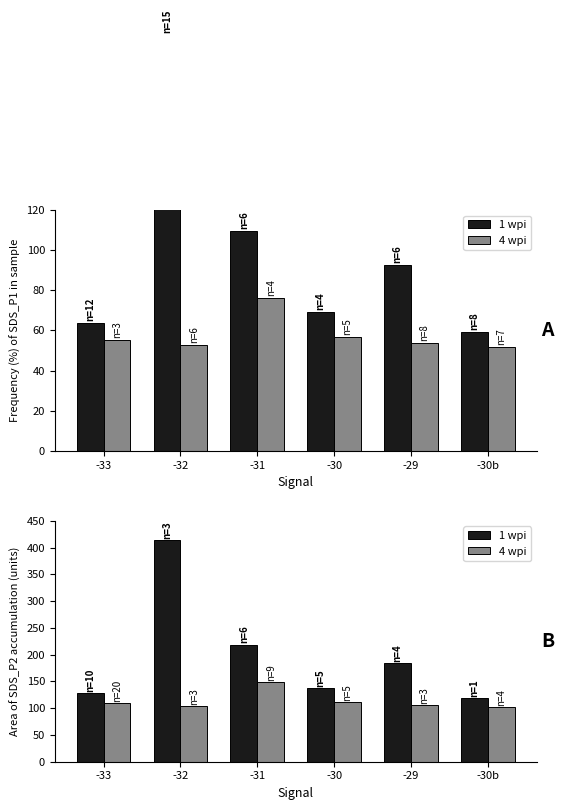

Which category has the lowest value in the 1 wpi series?

-30b